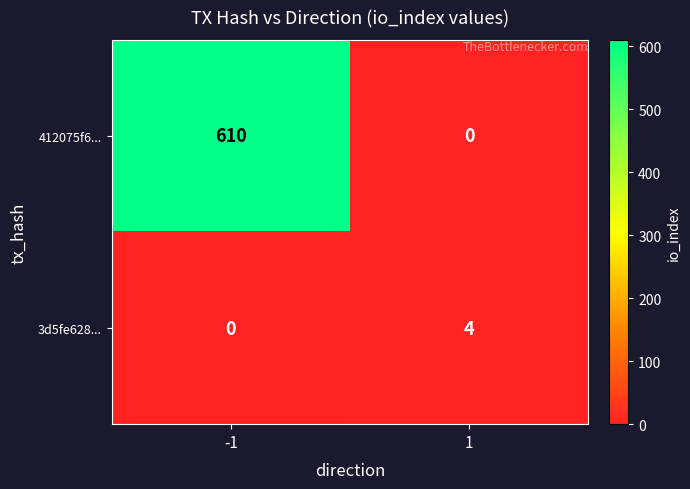

Is it true that 412075f6... equals 195 at 1?

False